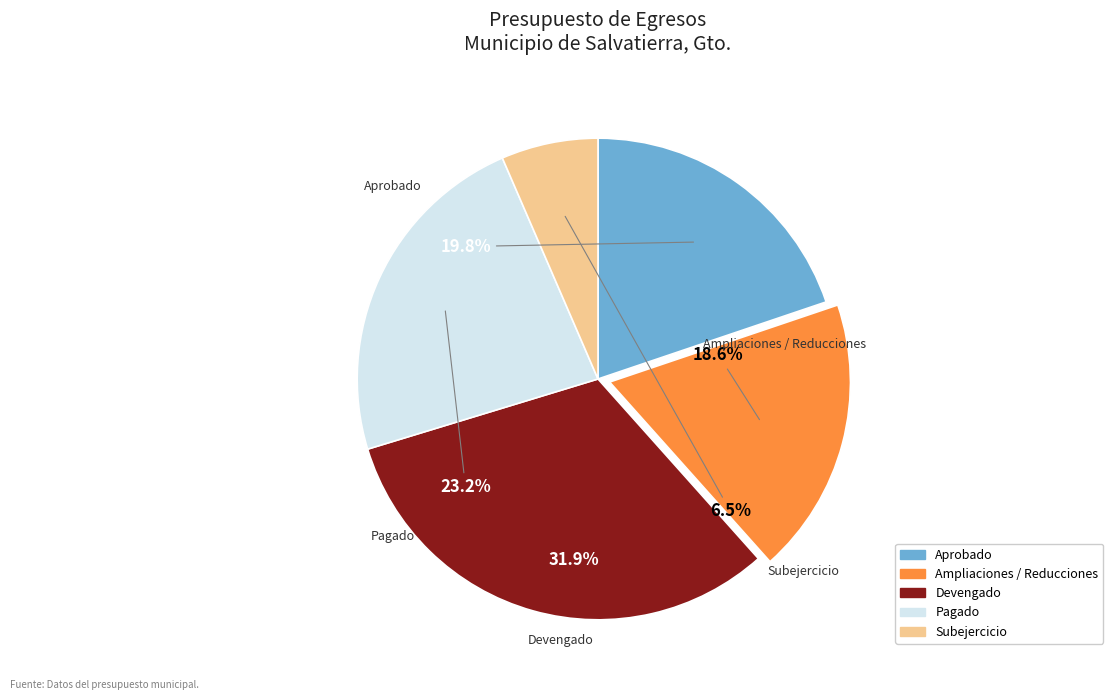

Is the sum of Devengado and Pagado greater than half?

Yes